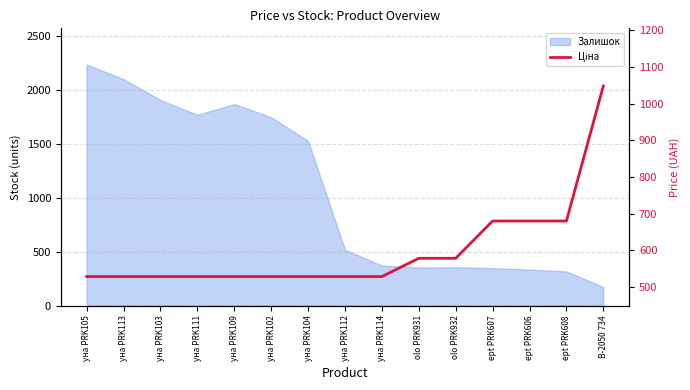

How many data points does each series have?

15